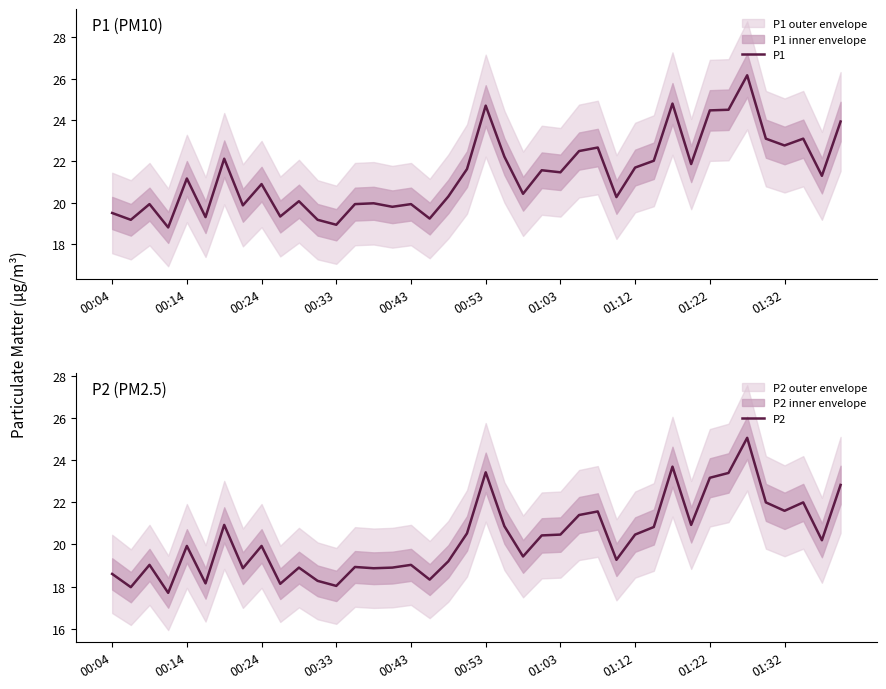

True or false: P2 has more than 1 points higher than both neighbors.

True